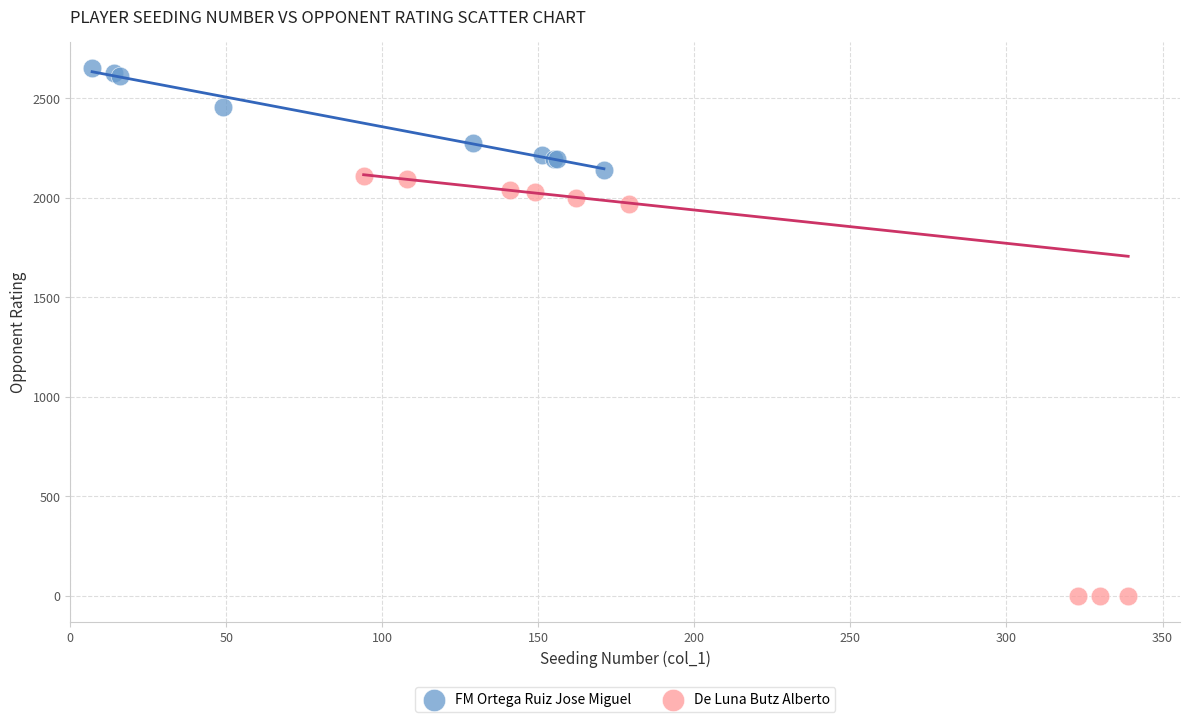

Which series contains the highest Y value?

FM Ortega Ruiz Jose Miguel